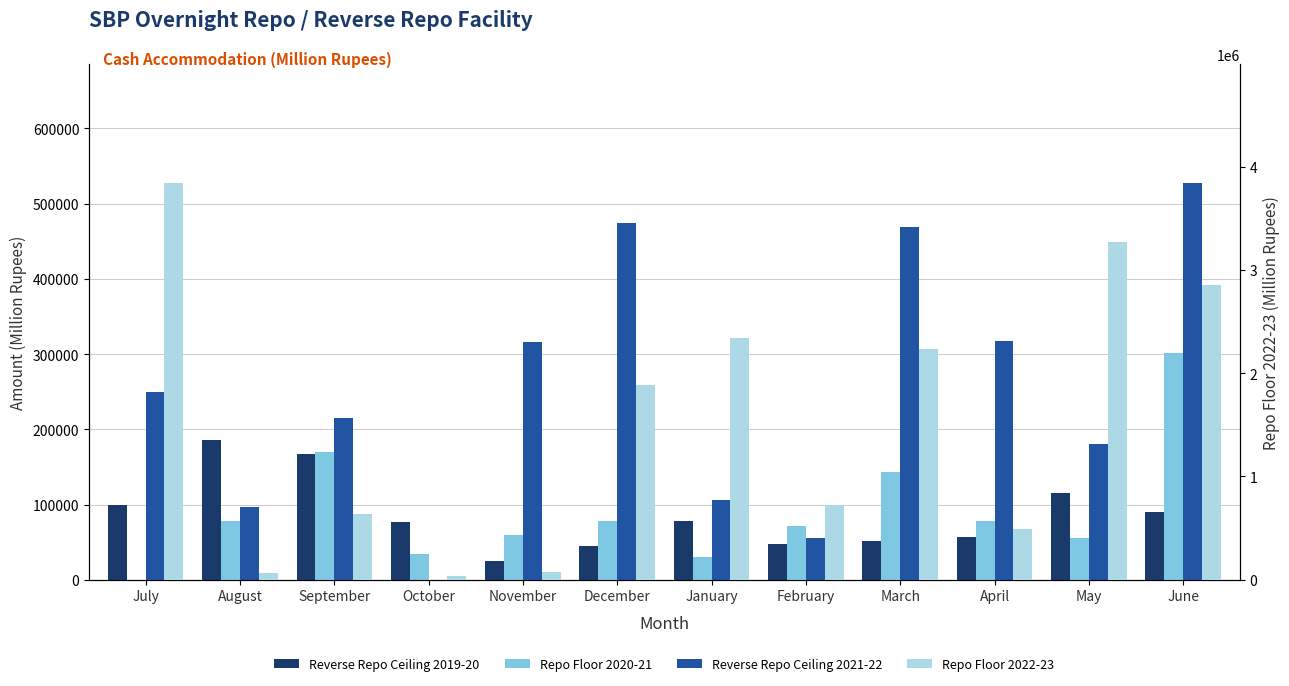

At how many categories does at least one series exceed 1892327?

5